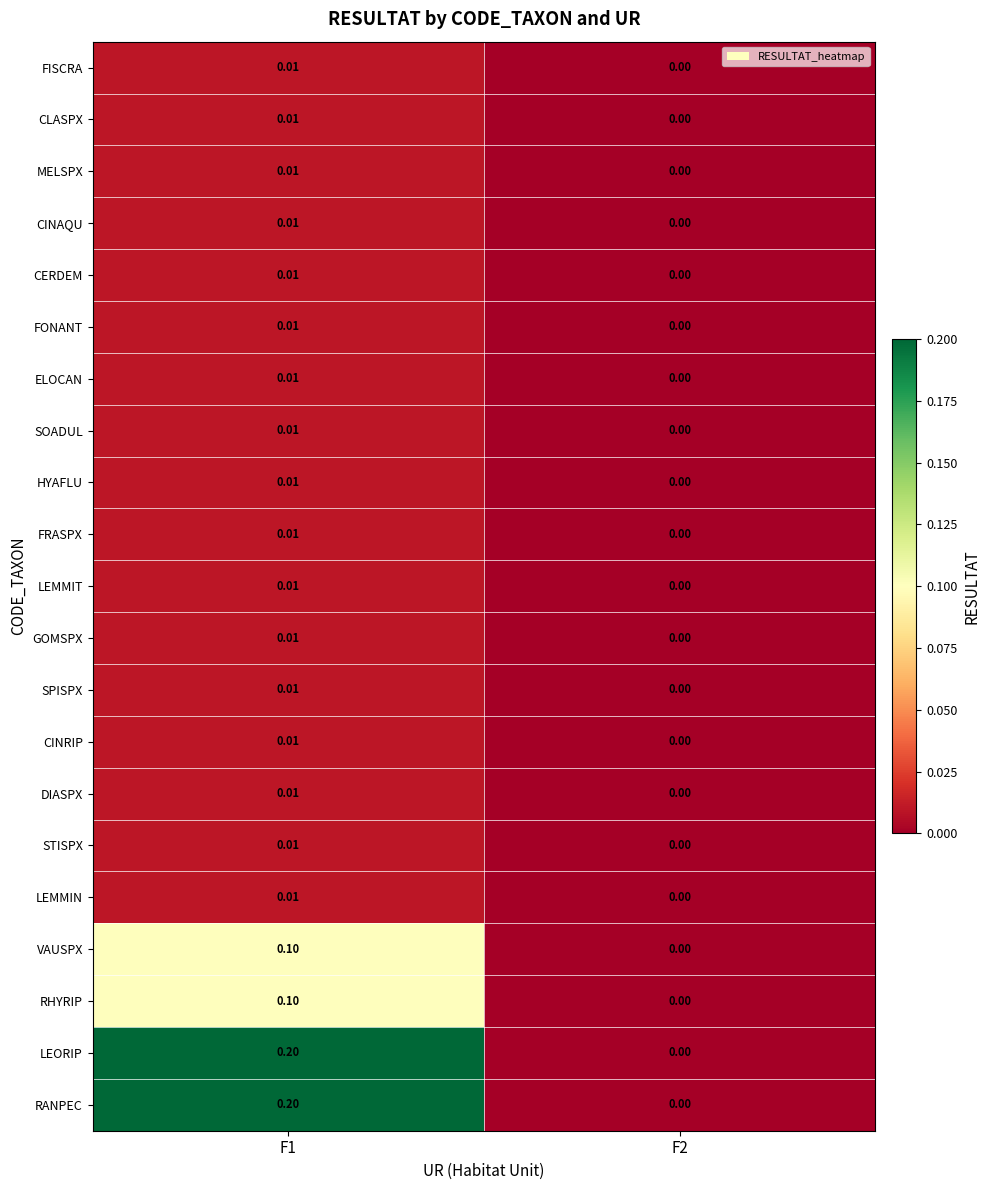

Is the value of LEMMIN at F1 greater than the value of CINAQU at F2?

Yes